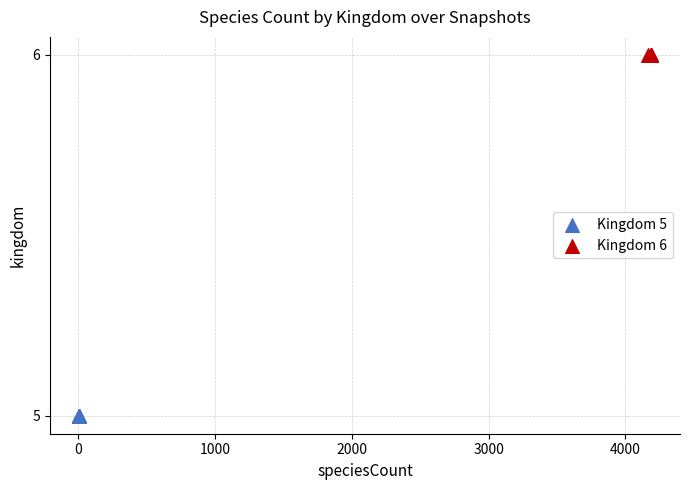

Which series reaches the minimum Y coordinate?

Kingdom 5